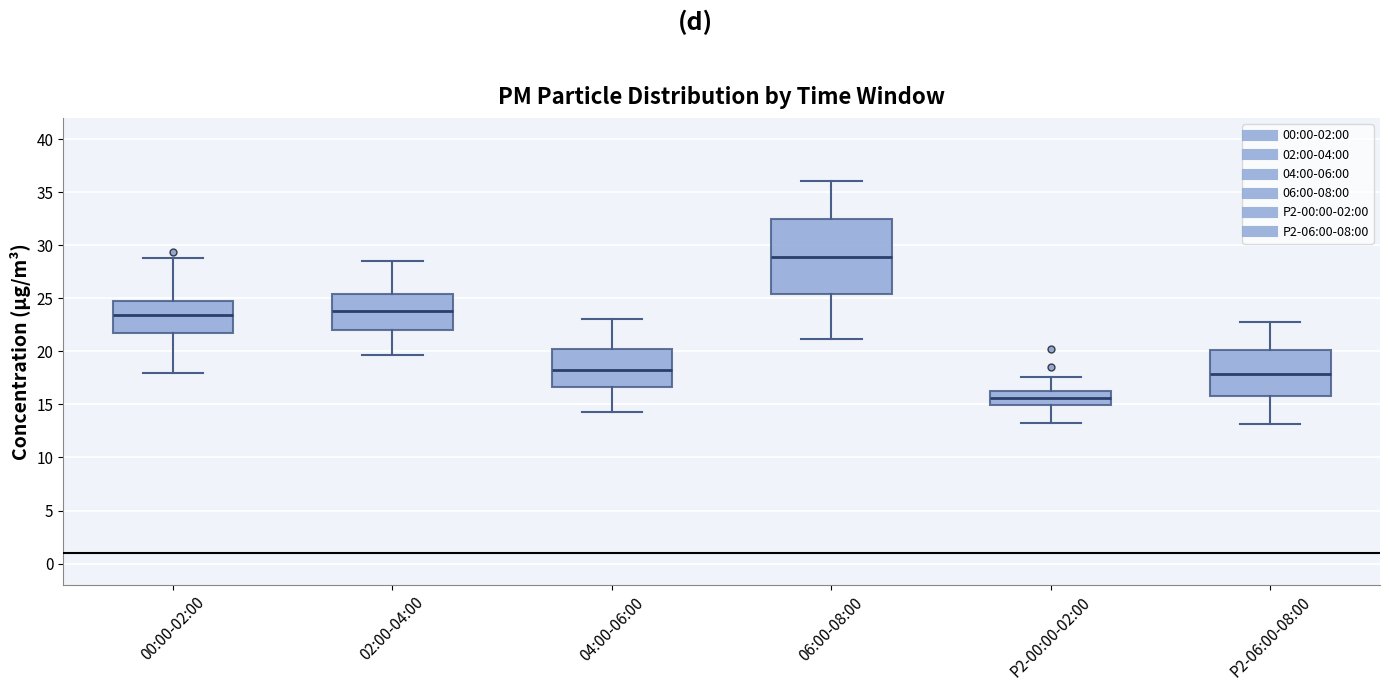

Reading left to right, transcribe this box plot: for each box, give where its median line is, the range the box spans, and where its two whiskers end, as read against the y-axis. The values are not printed on the chart, so give them approximately, as read against the axis.

00:00-02:00: median 23.5, box 21.5 to 24.5, whiskers 18.0 to 29.0
02:00-04:00: median 24.0, box 22.0 to 25.5, whiskers 19.5 to 28.5
04:00-06:00: median 18.5, box 16.5 to 20.5, whiskers 14.5 to 23.0
06:00-08:00: median 29.0, box 25.5 to 32.5, whiskers 21.0 to 36.0
P2-00:00-02:00: median 15.5, box 15.0 to 16.0, whiskers 13.0 to 17.5
P2-06:00-08:00: median 18.0, box 16.0 to 20.0, whiskers 13.0 to 23.0